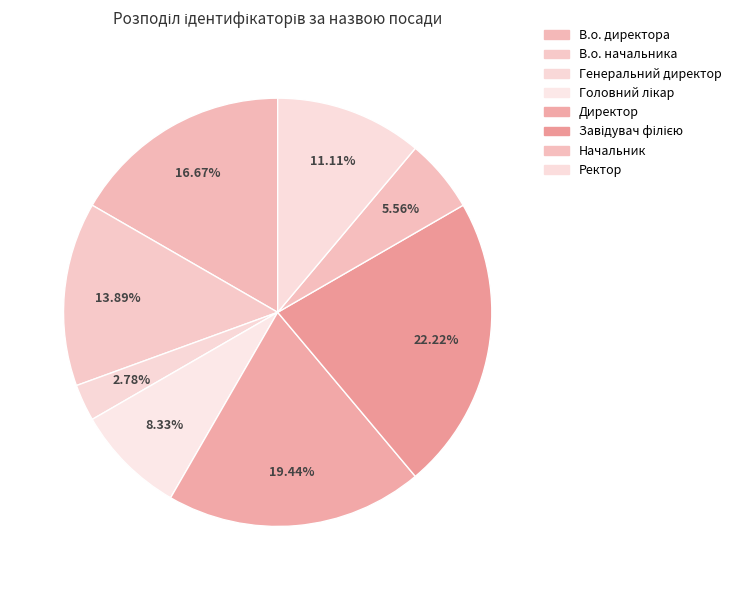

Which has a higher value, Головний лікар or Начальник?

Головний лікар